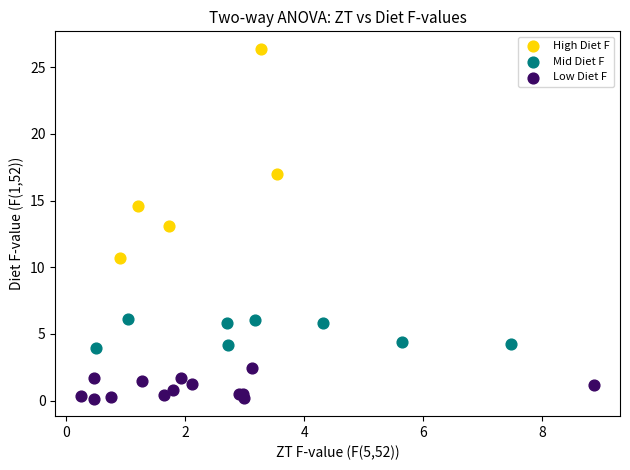

Which series has the widest spread of Y values?

High Diet F